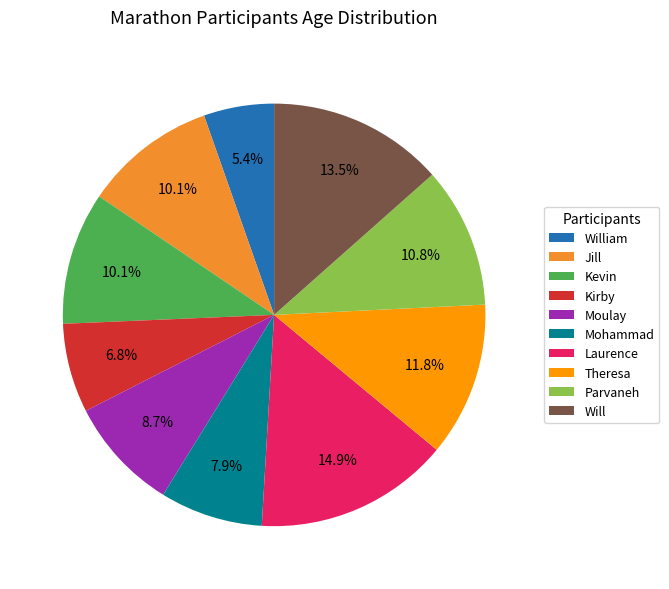

Is Will the majority of the pie?

No